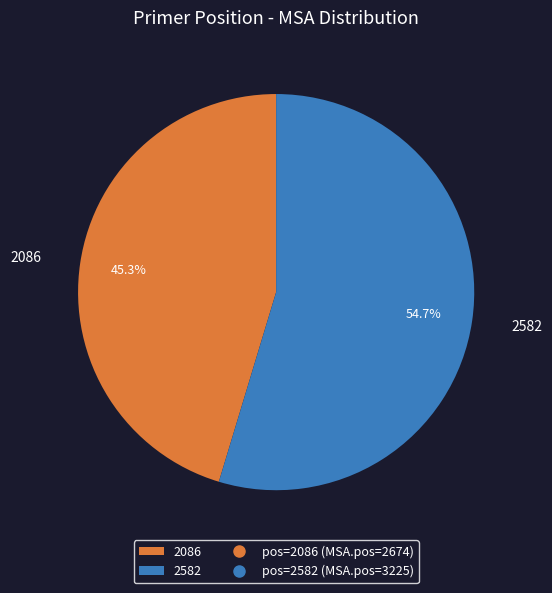

To the nearest percent, what is the difference between the 2086 and 2582 slice percentages?

9%